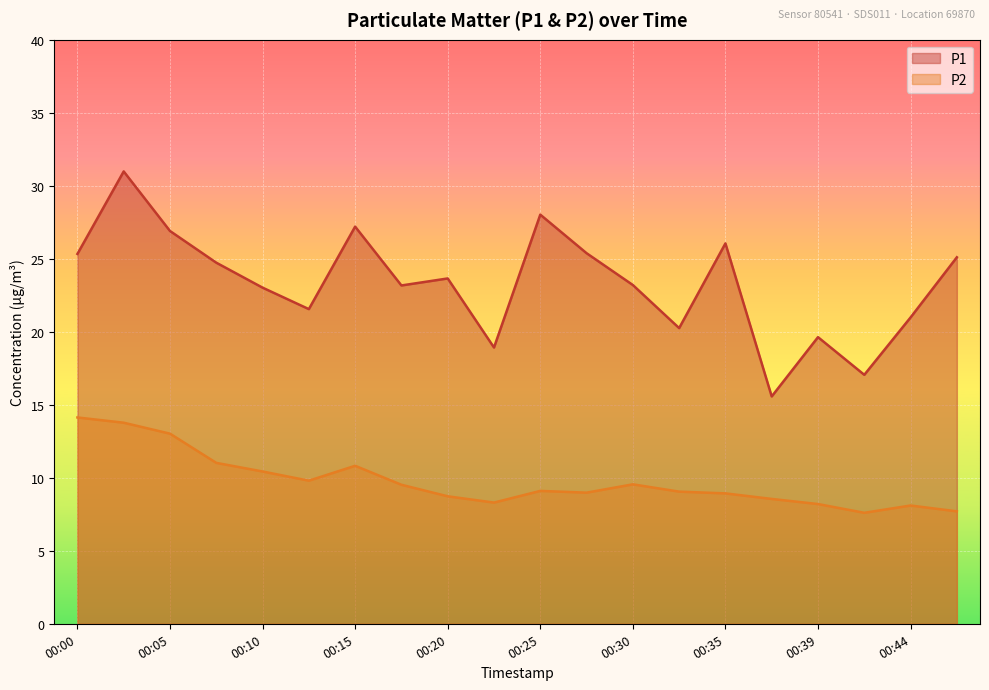

What is the sum of the P2 values at 00:15 and 00:12?

20.6